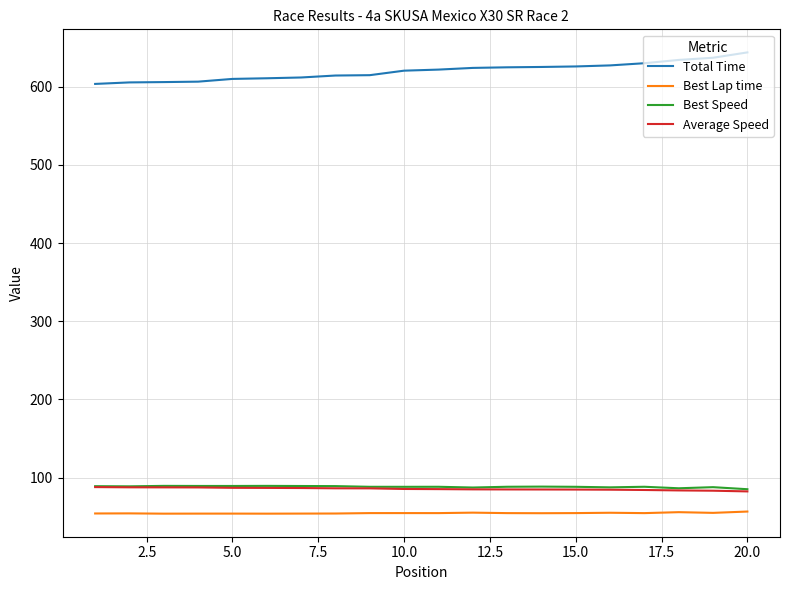

True or false: Average Speed and Best Lap time cross at least once.

False